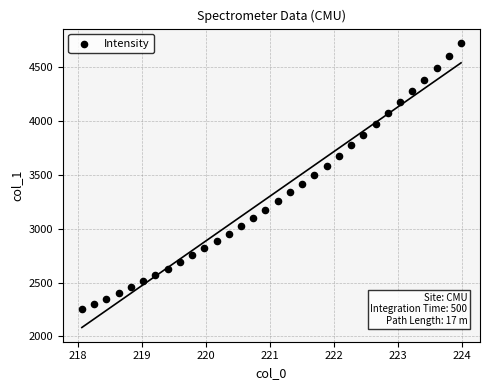

What is the range of Y values (max minus min)?

2476.1